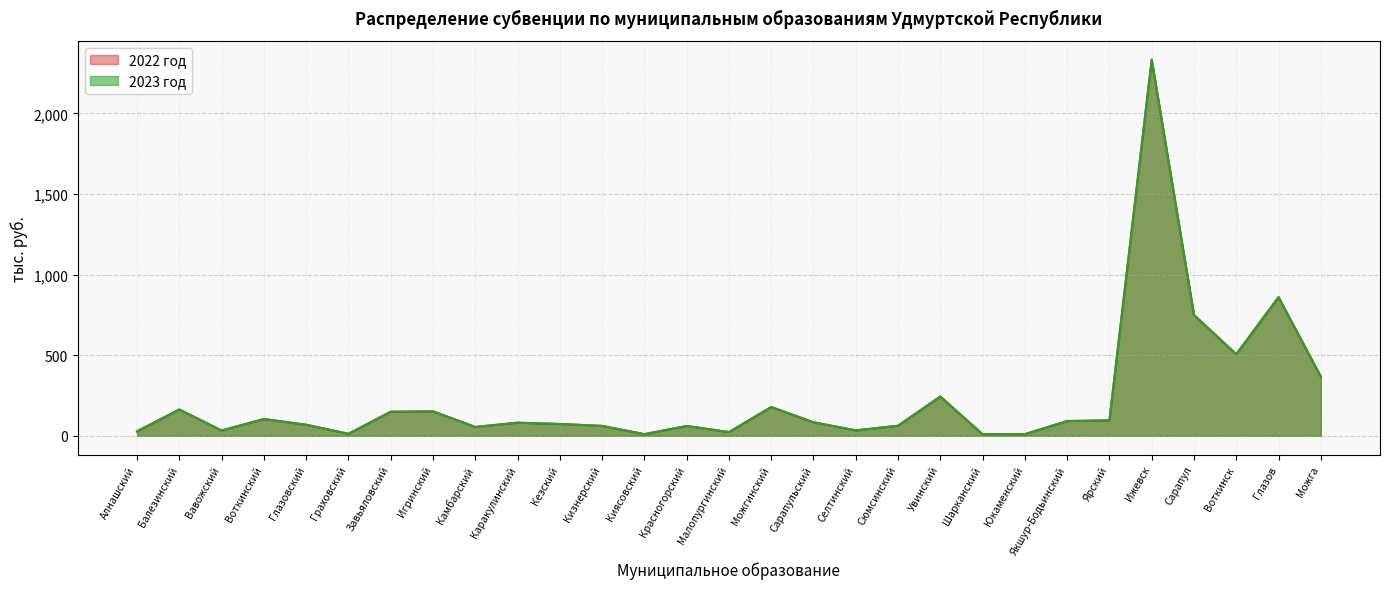

What is the minimum value shown in the chart?

9.1